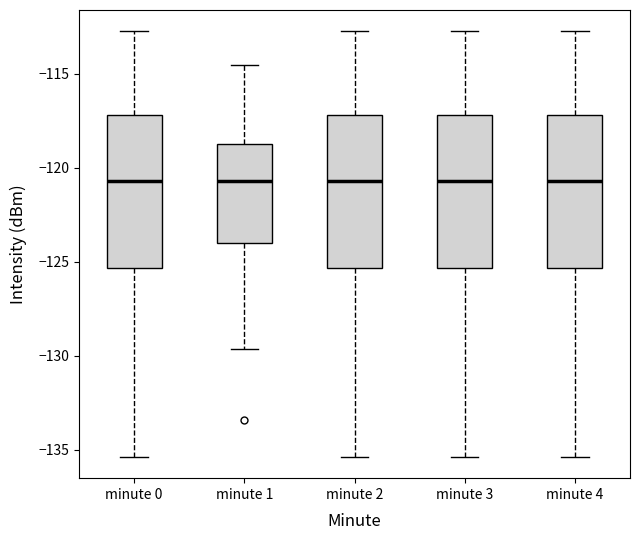

Where is the lower edge of the box for minute 1 on the y-axis? The values are not printed on the chart, so give them approximately, as read against the axis.

-124.0